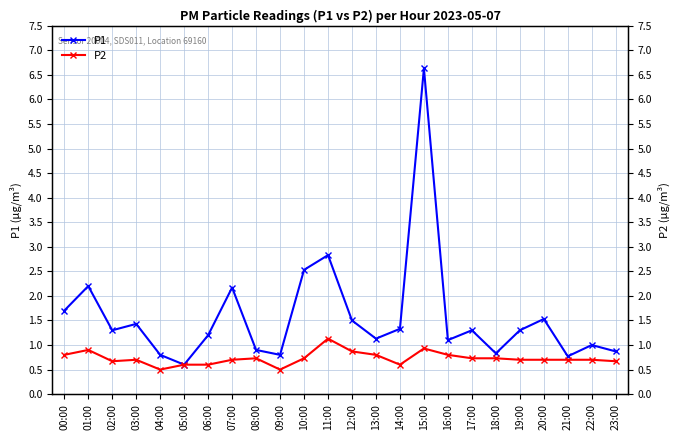

At which category does the chart reach its minimum across all series?

04:00